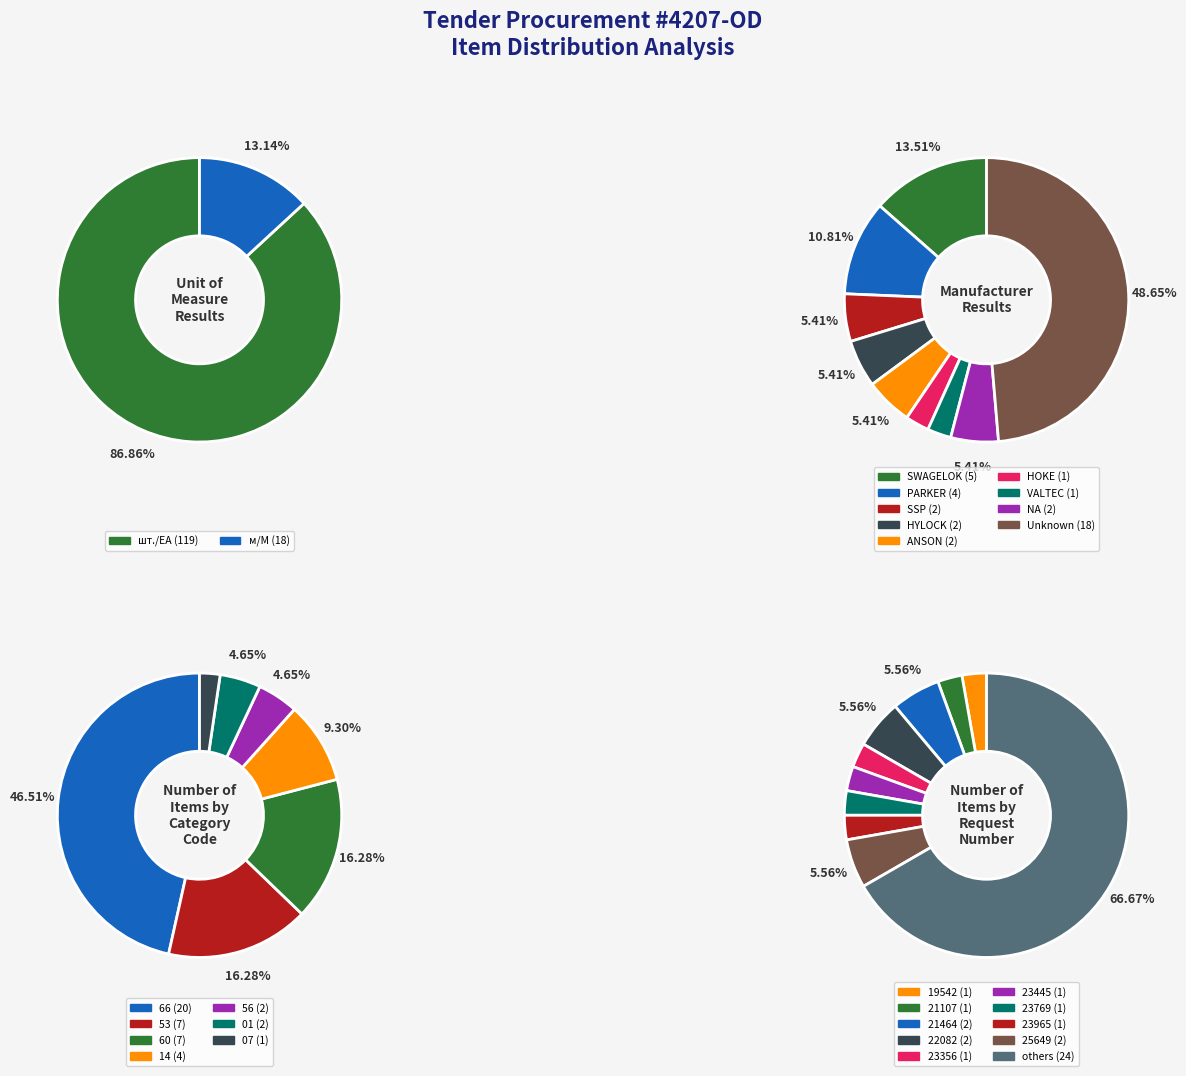

Rank the categories by value from lowest to highest.

м/M, шт./EA